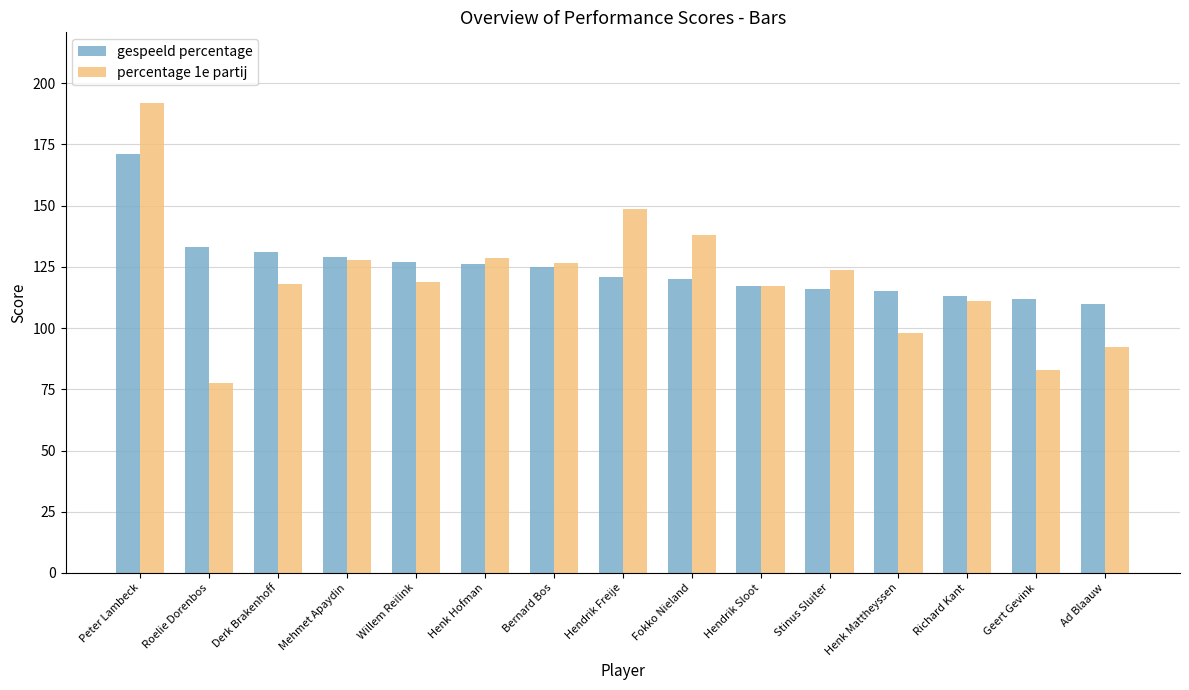

What is the label of the 2nd bar from the right?

Geert Gevink